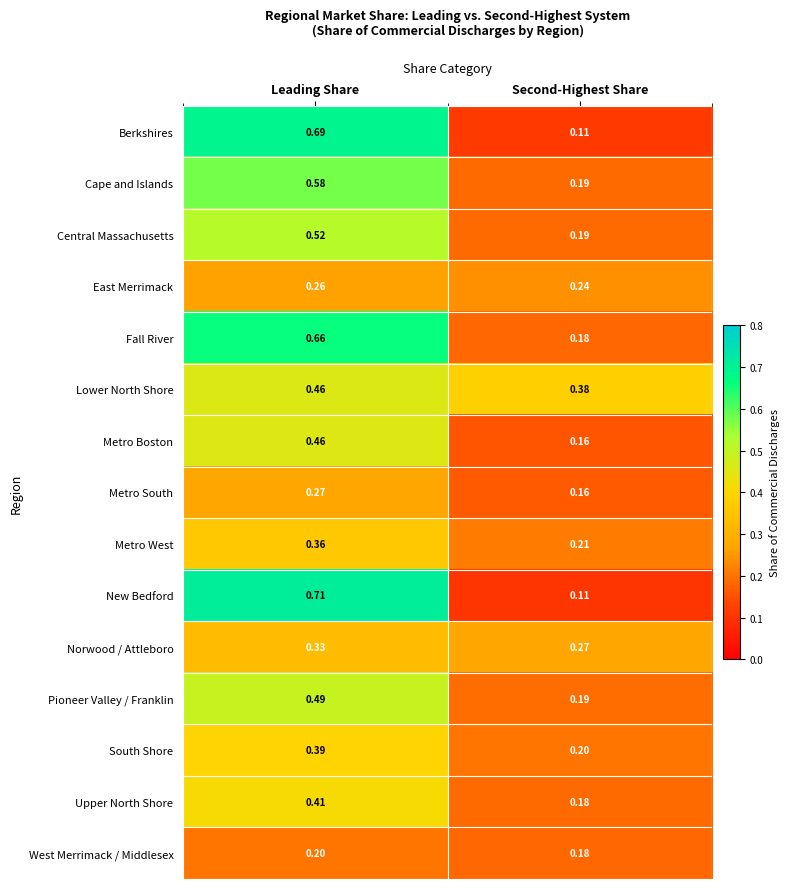

Which series has the largest range (max minus min)?

New Bedford